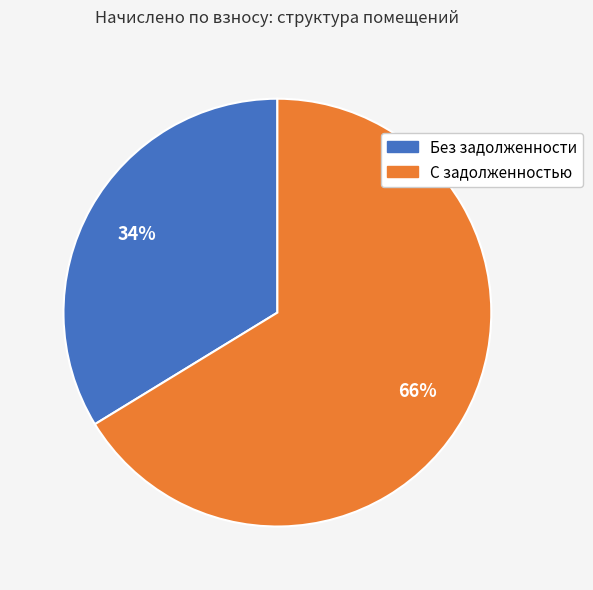

To the nearest percent, what is the average slice percentage?

50%